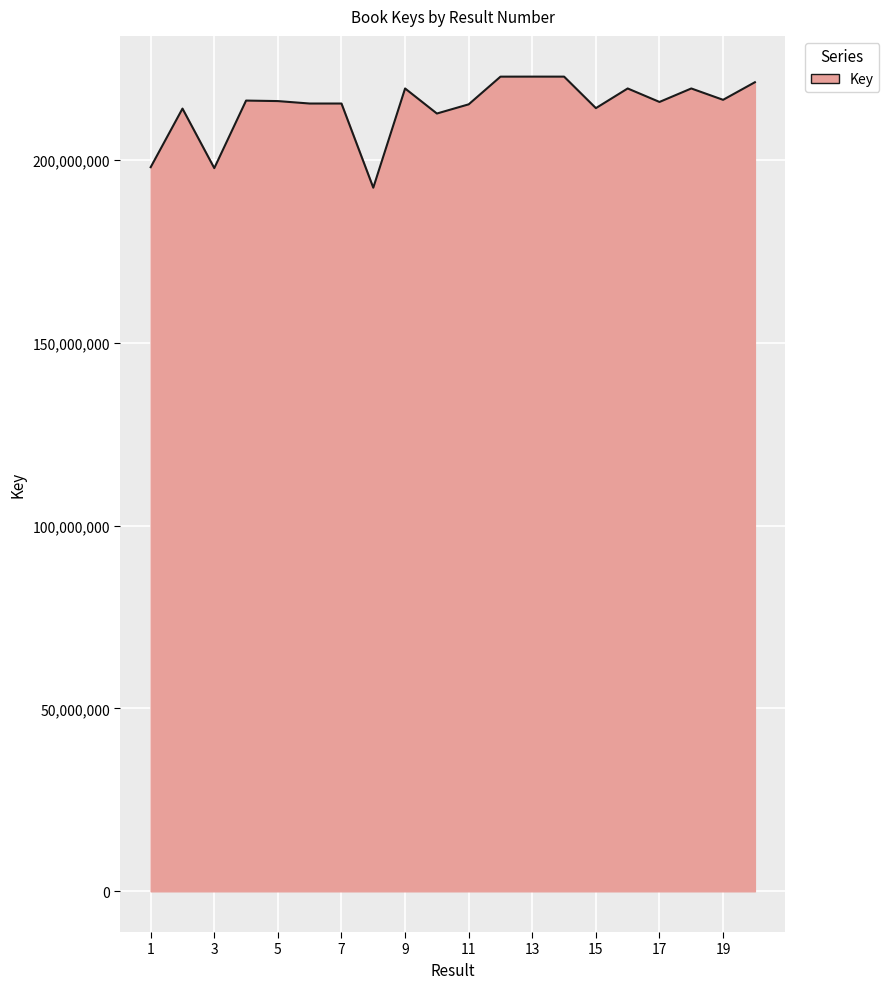

What is the minimum value shown in the chart?

192368888